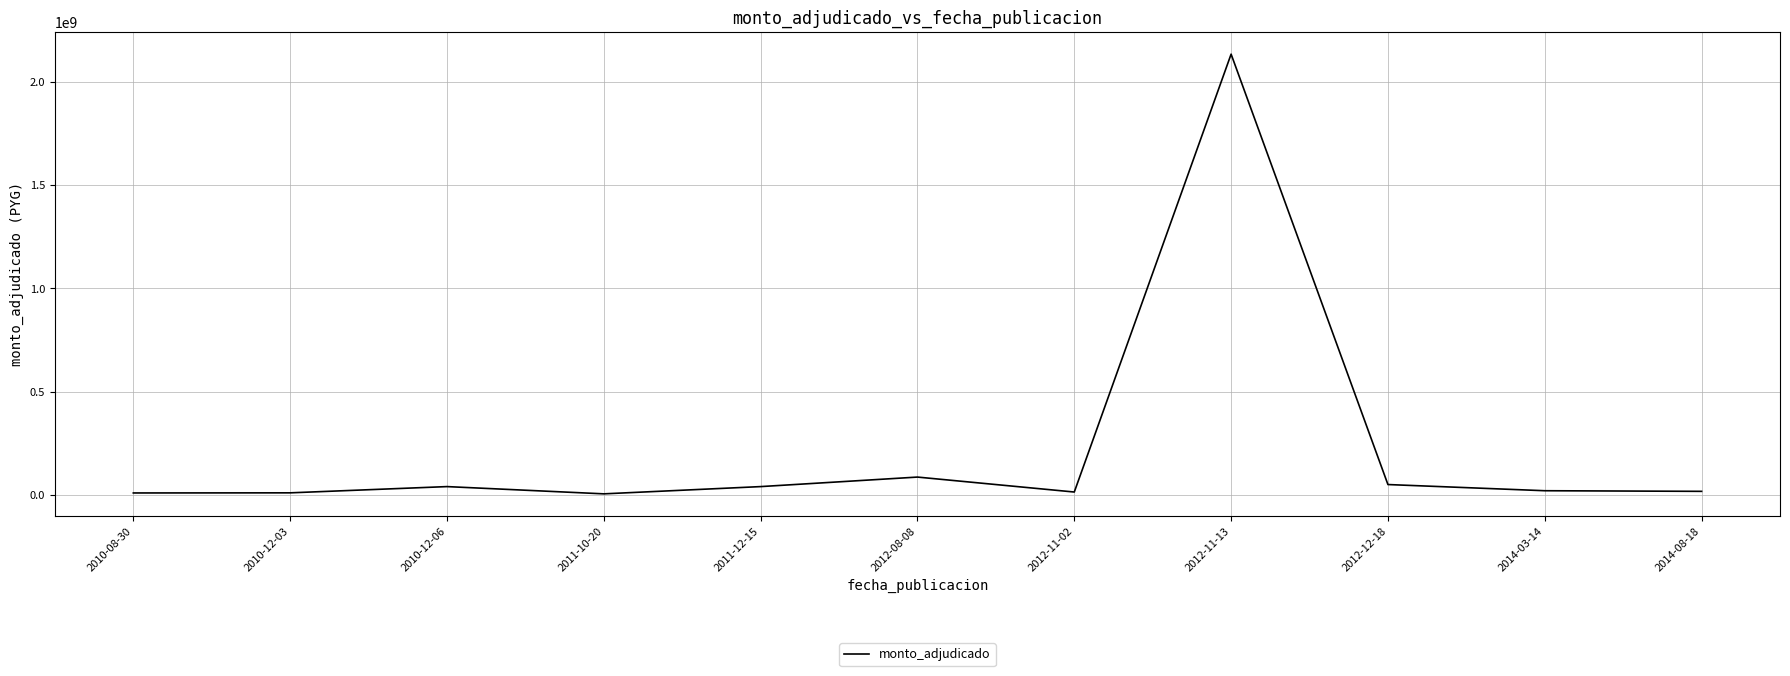

What is the greatest value displayed?

2134598000